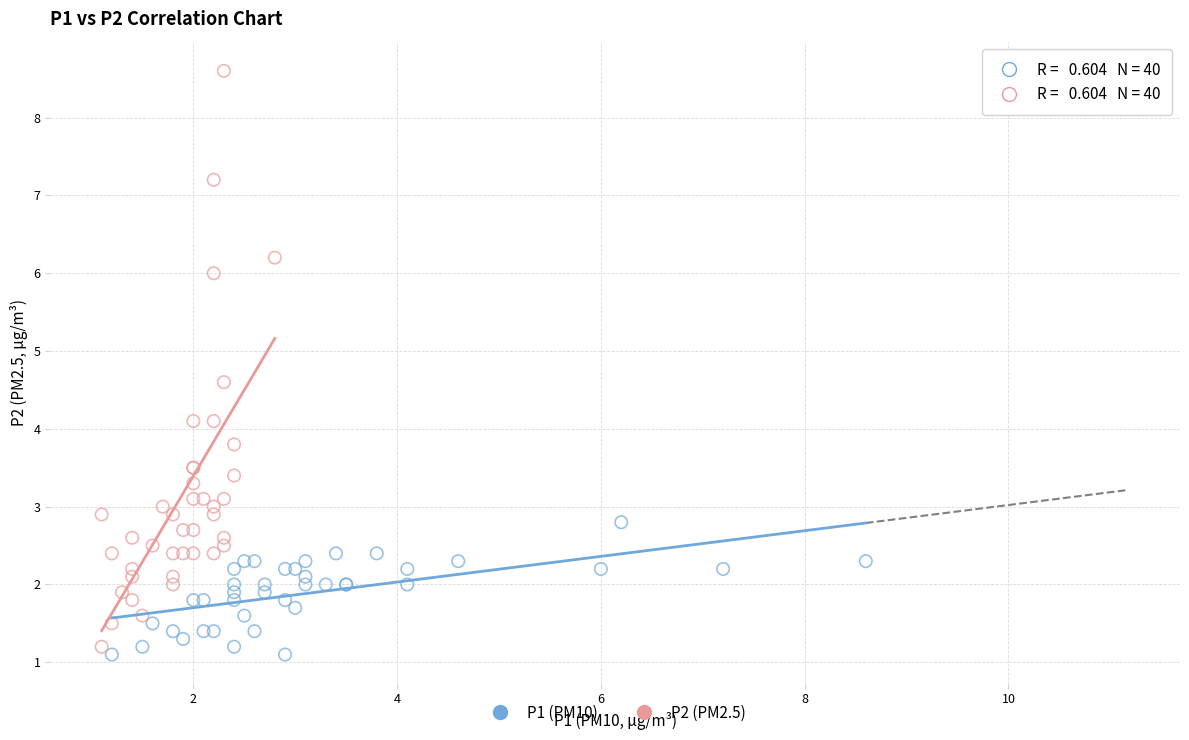

Which series has the largest Y range (max minus min)?

P2 (PM2.5)